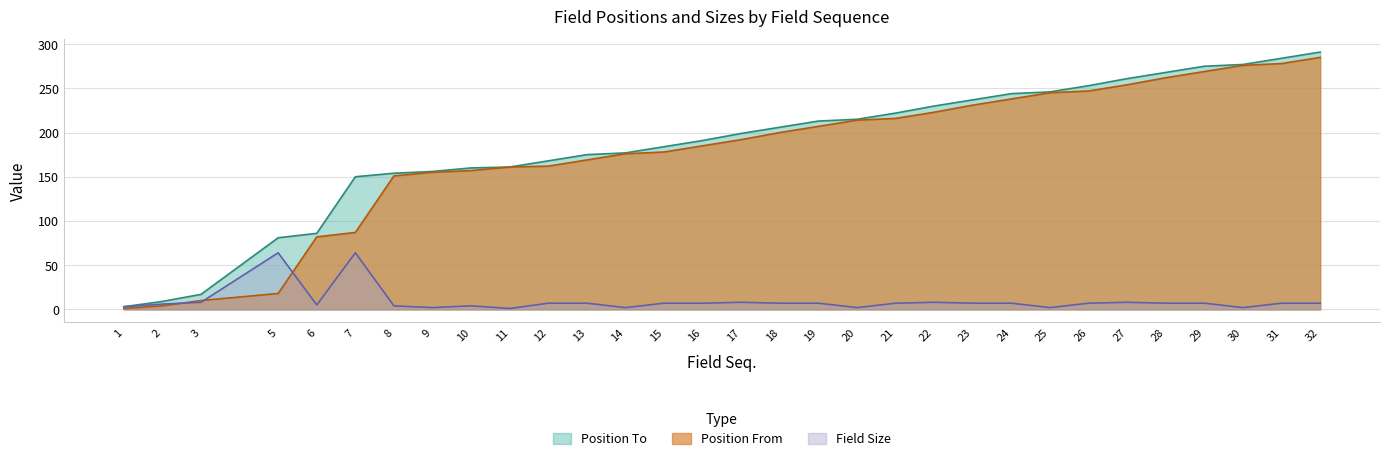

Reading left to right, transcribe all the data shown in this chart.

Position From: 1	4	10	18	82	87	151	155	157	161	162	169	176	178	185	192	200	207	214	216	223	231	238	245	247	254	262	269	276	278	285
Position To: 3	9	17	81	86	150	154	156	160	161	168	175	177	184	191	199	206	213	215	222	230	237	244	246	253	261	268	275	277	284	291
Field Size: 3	6	8	64	5	64	4	2	4	1	7	7	2	7	7	8	7	7	2	7	8	7	7	2	7	8	7	7	2	7	7